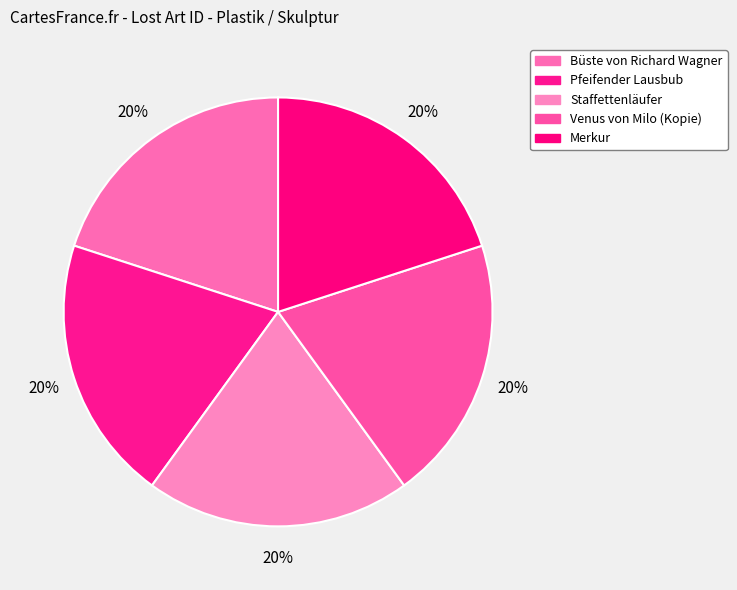

How many slices are in this pie chart?

5